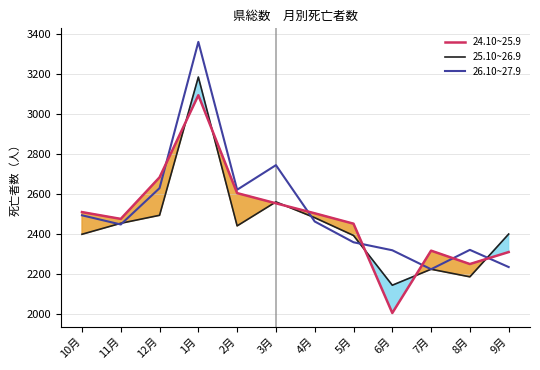

At which category is the sum across all series the highest?

1月